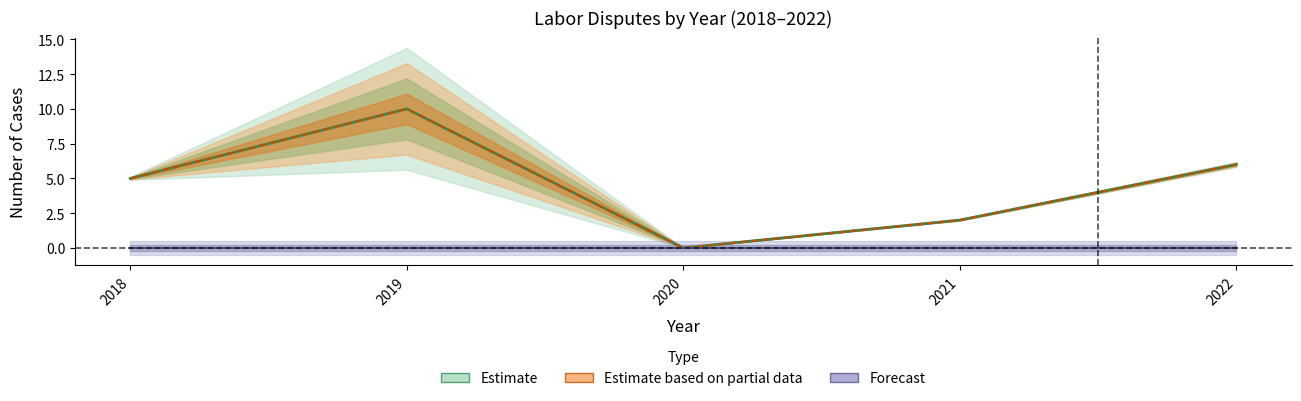

Reading left to right, transcribe all the data shown in this chart.

Total Cases: 5	10	0	2	6
No-Action Cases: 5	10	0	2	6